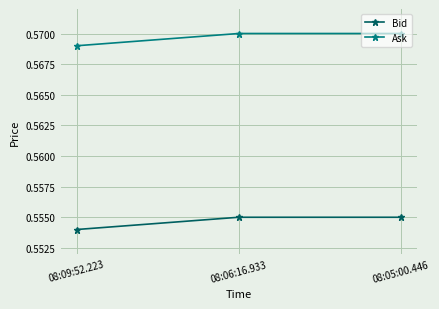

What is the sum of all Bid values?

1.7